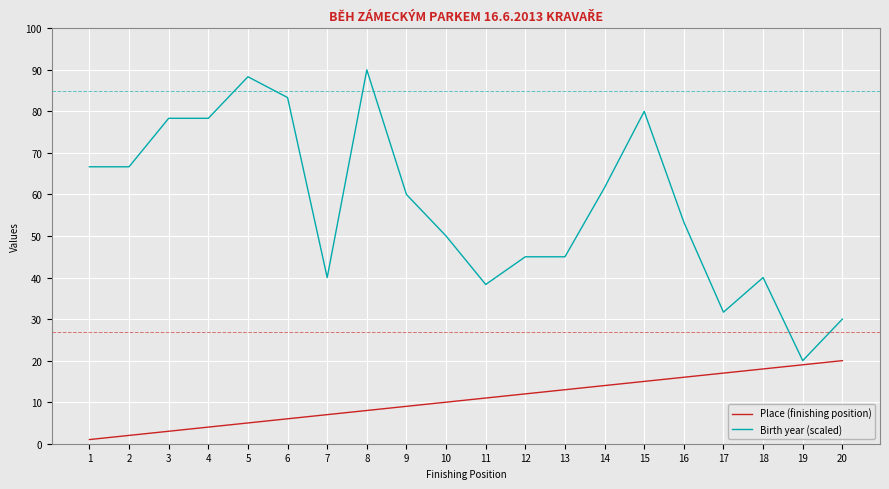

What is the minimum value for Birth year (scaled)?

20.0